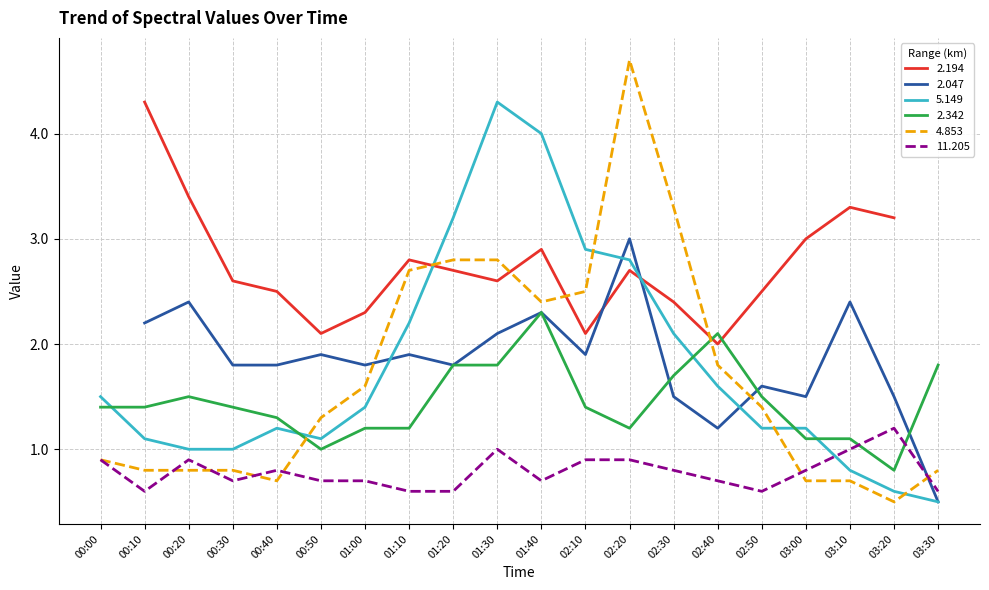

True or false: 11.205 and 5.149 cross at least once.

True